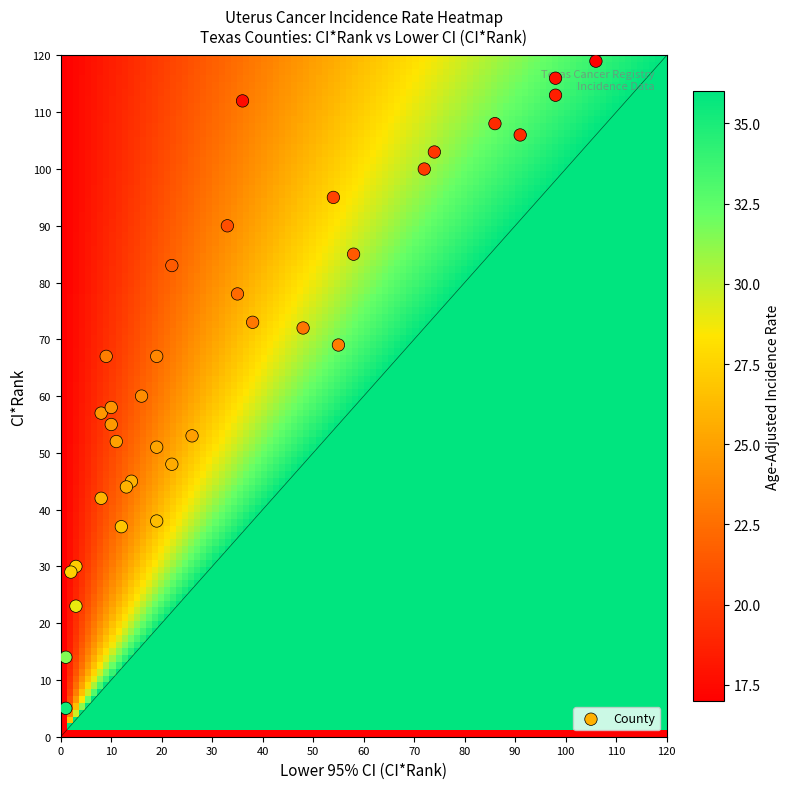

Which label corresponds to the largest value in the chart?

CI_Rank